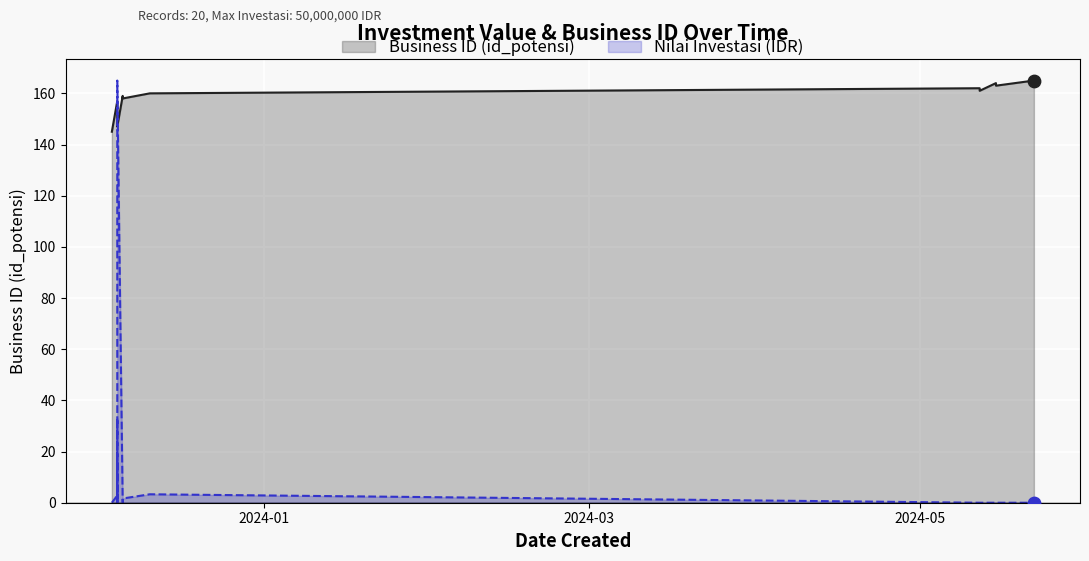

Which series has the widest spread of Y values?

nilai_investasi